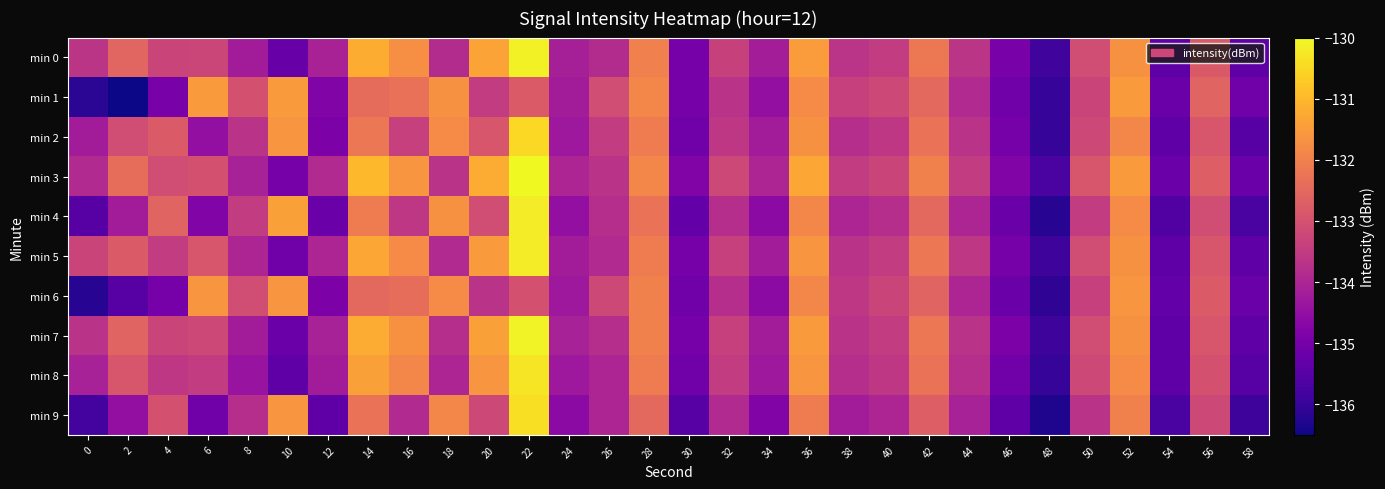

How many distinct data groups are displayed?

10